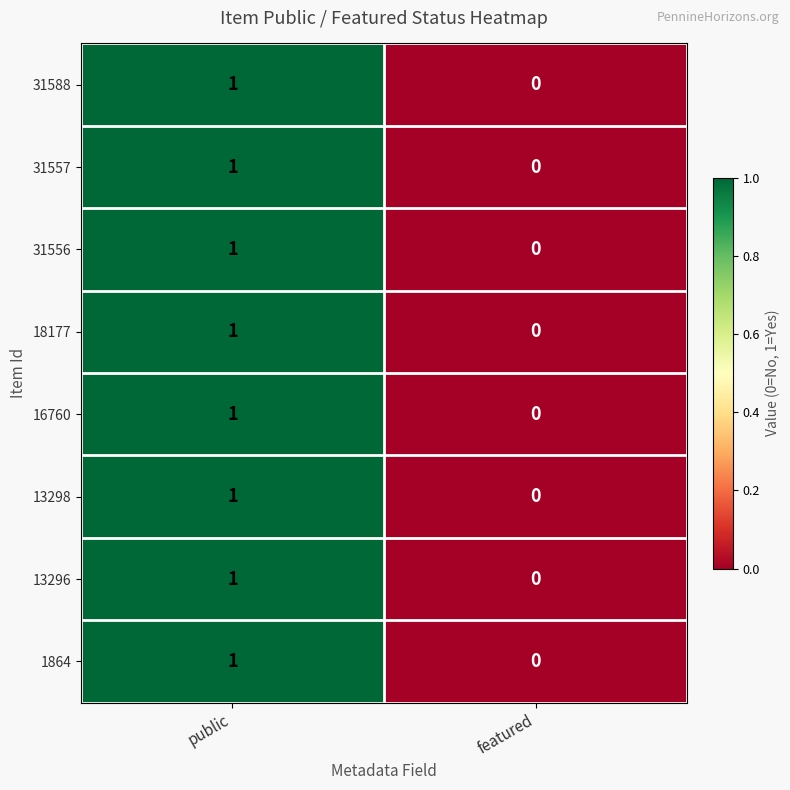

Rank the categories by 1864 value from highest to lowest.

public, featured